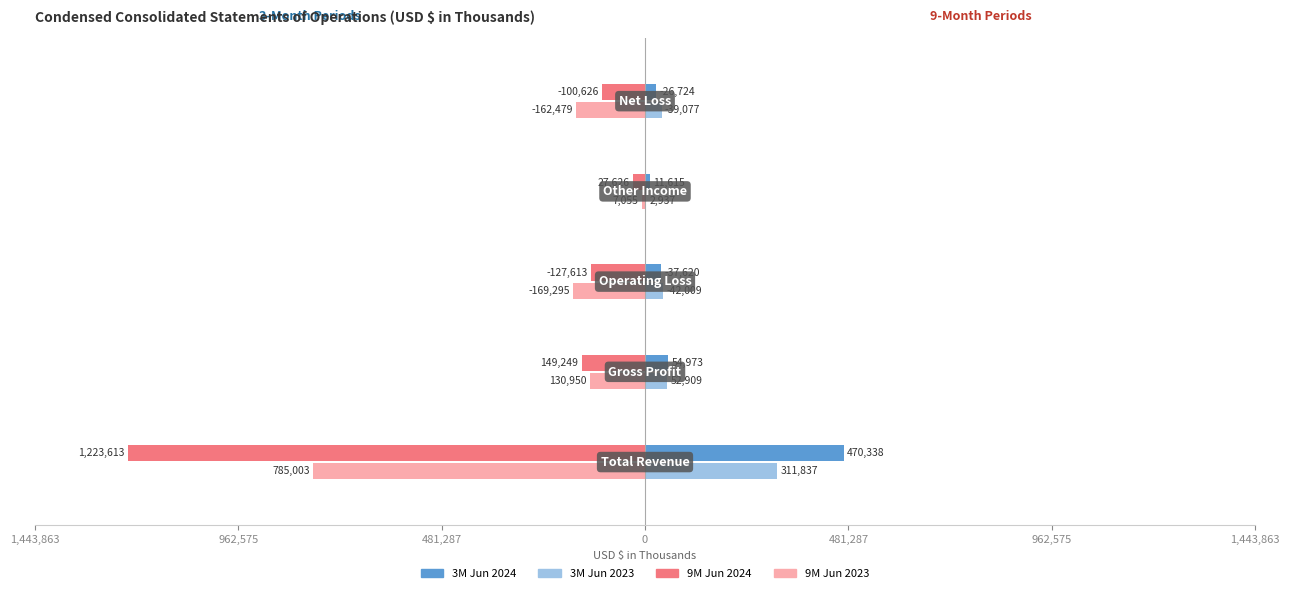

Reading left to right, transcribe all the data shown in this chart.

3M Jun 2024: 470338	54973	37620	11615	26724
3M Jun 2023: 311837	52909	42009	2937	39077
9M Jun 2024: -1223613	-149249	-127613	-27626	-100626
9M Jun 2023: -785003	-130950	-169295	-7055	-162479